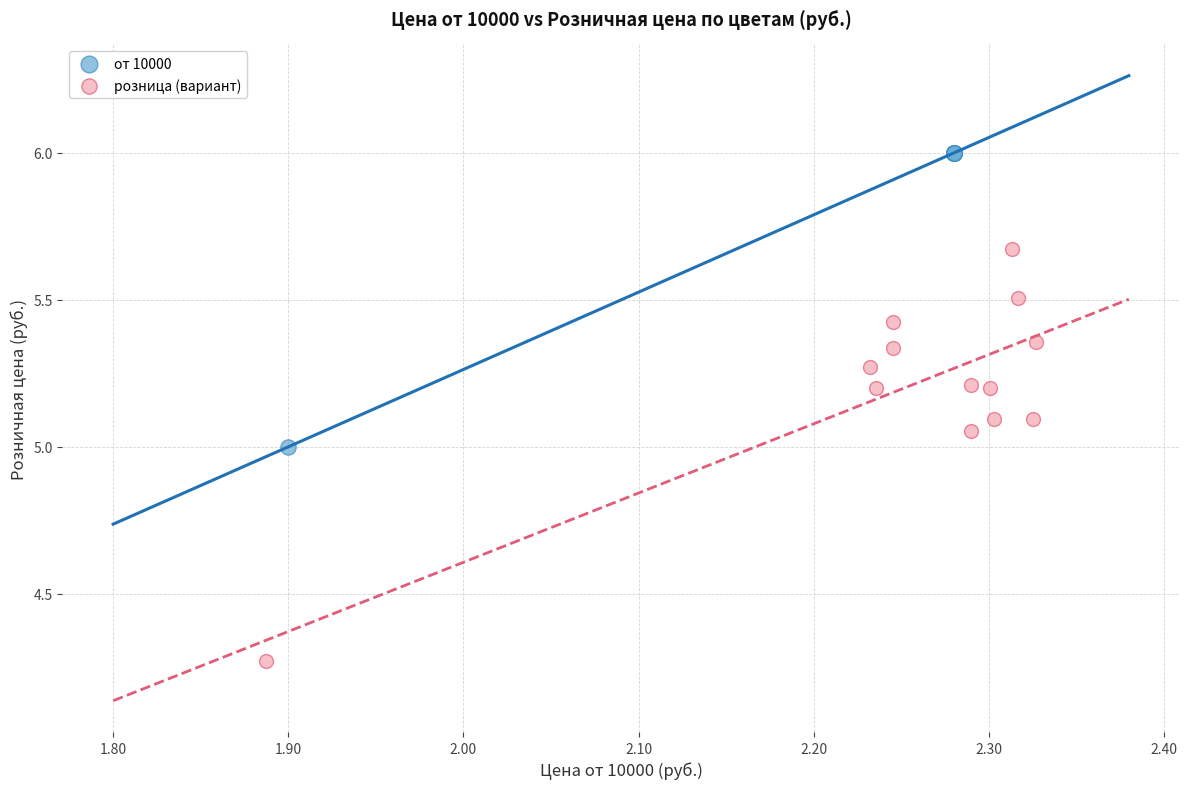

Which series has the largest Y range (max minus min)?

розница (вариант)